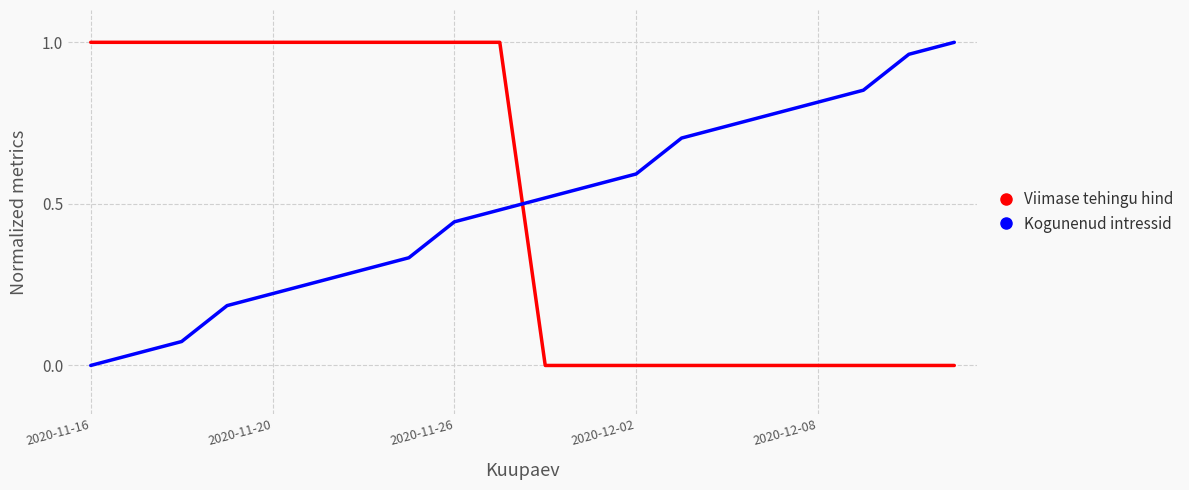

Which series ends up on top after the final intersection of Kogunenud intressid and Viimase tehingu hind?

Kogunenud intressid